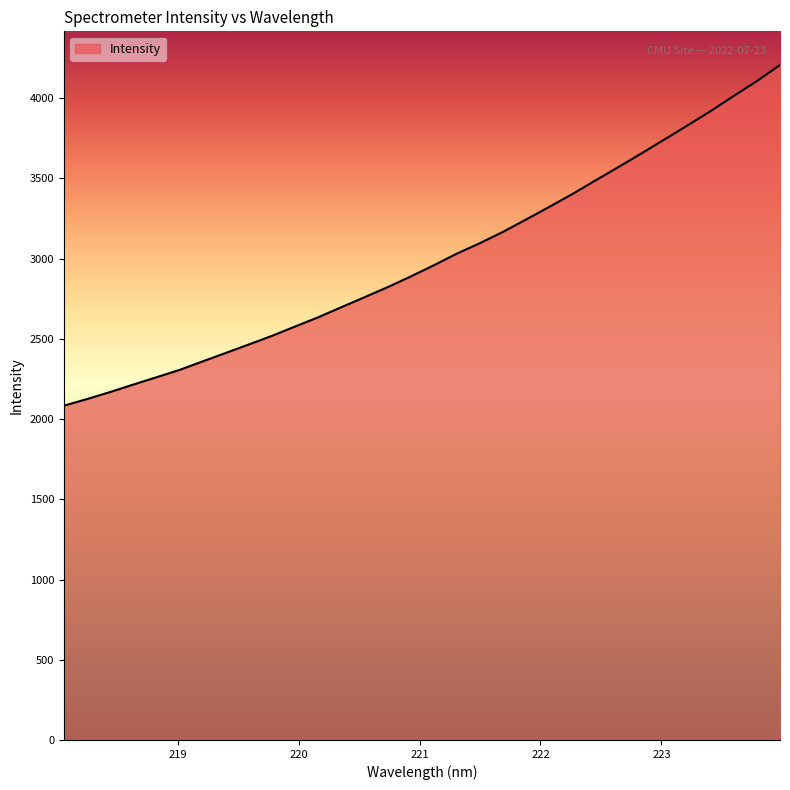

What is the difference between the maximum and minimum values?

2123.3